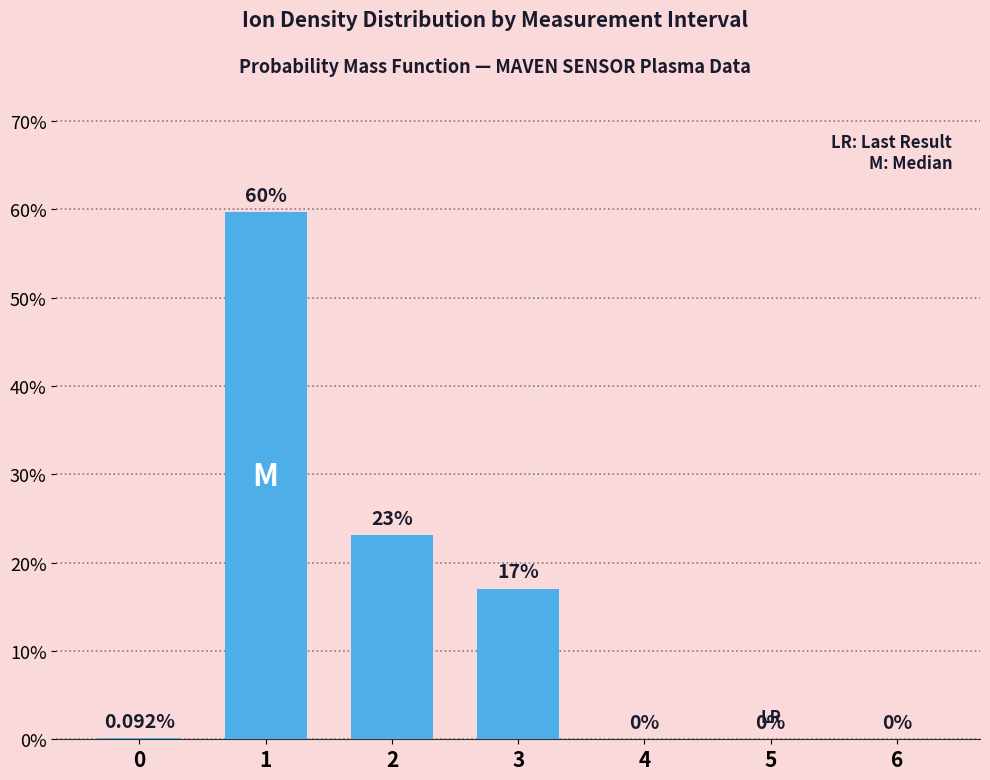

What is the sum of all values?

100.0